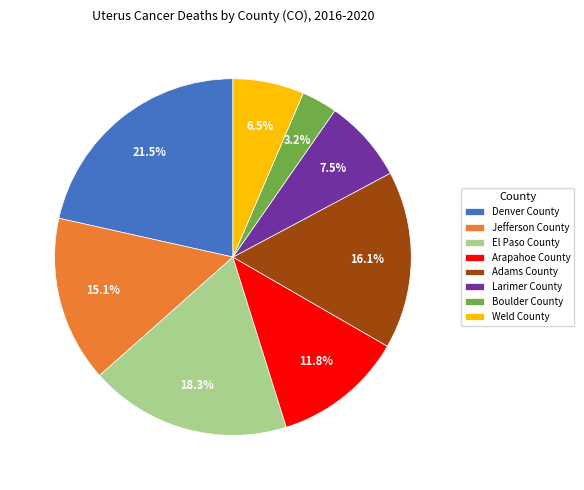

How many slices are in this pie chart?

8